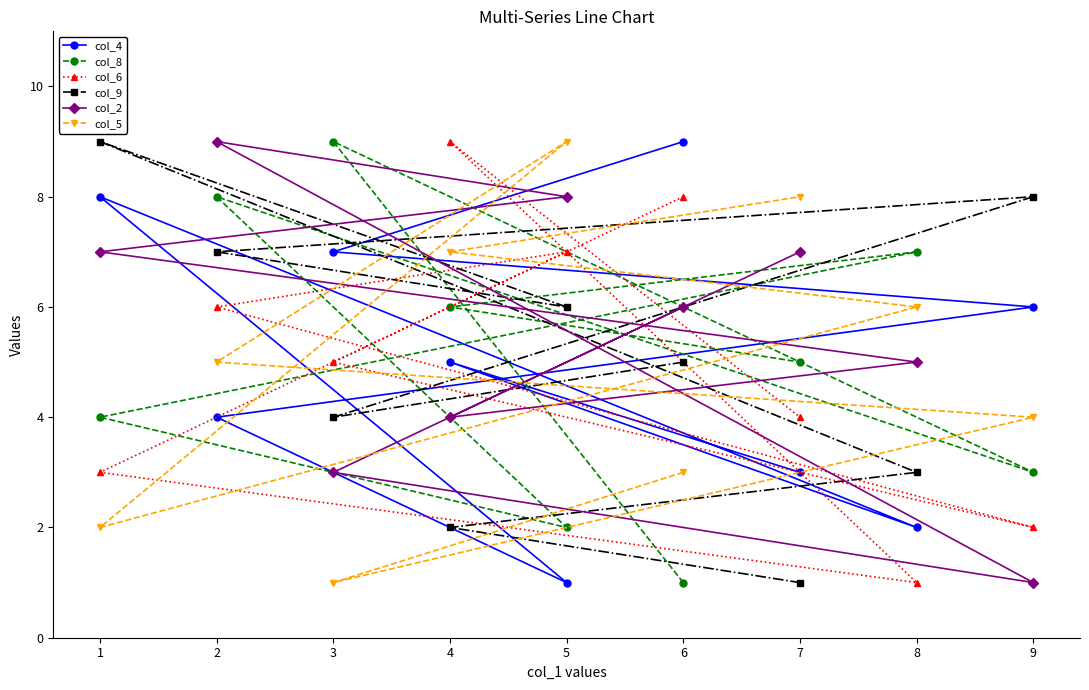

Is it true that col_2 equals 5 at 8?

True